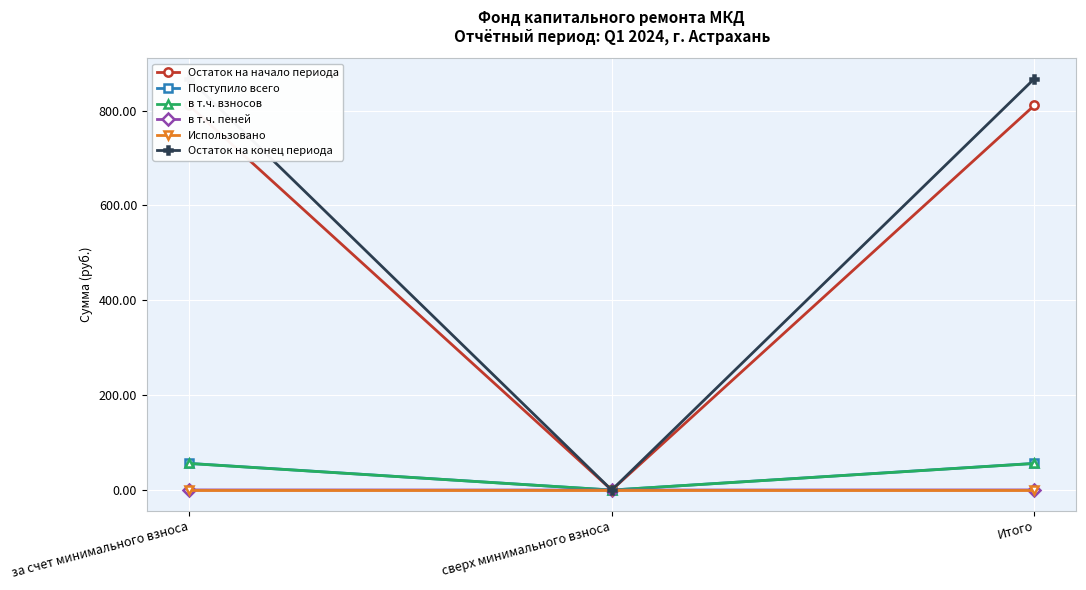

How many distinct data groups are displayed?

6